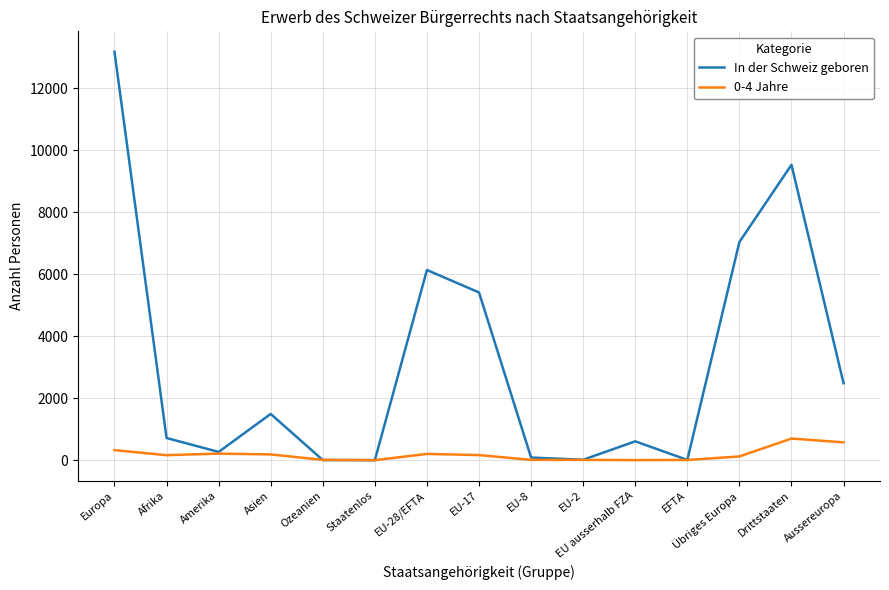

Which series has the widest spread of values?

In der Schweiz geboren